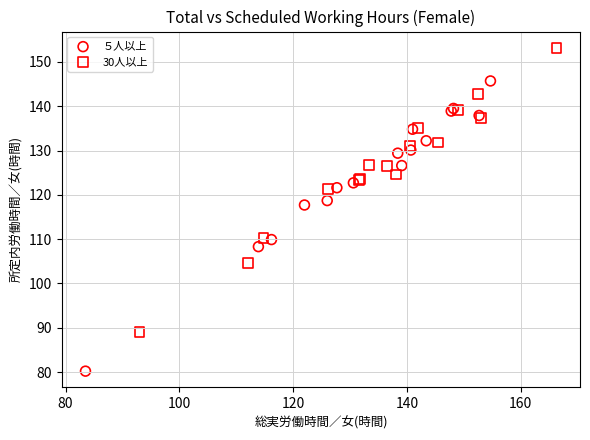

What are all the series names shown in the legend?

５人以上, 30人以上